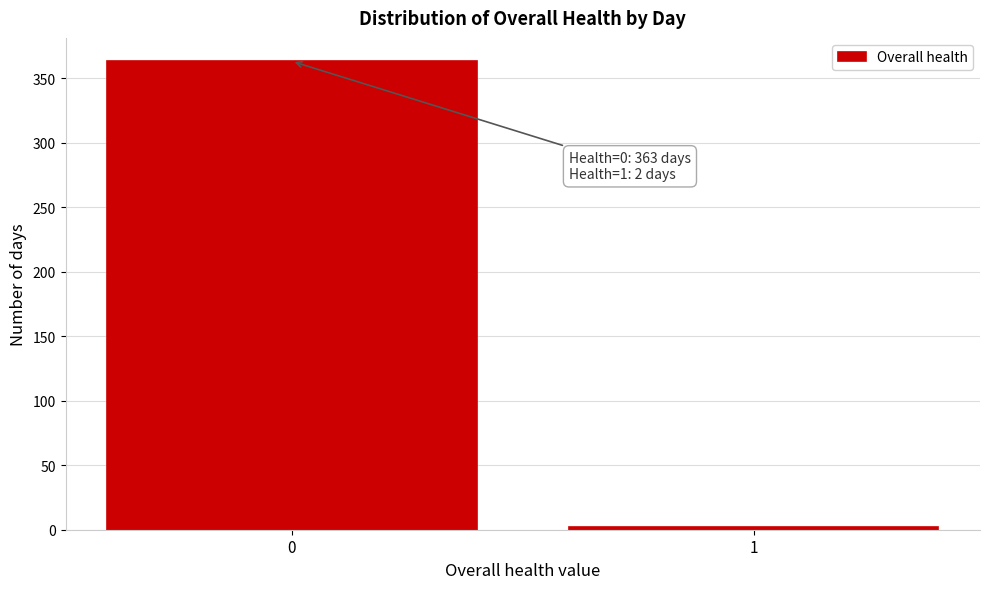

Reading left to right, list all the values displayed in this chart.

0=363	1=2